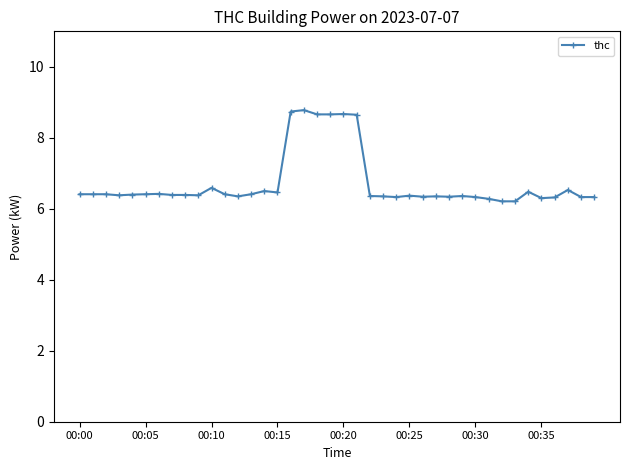

What is the difference between the maximum and minimum values?

2.6